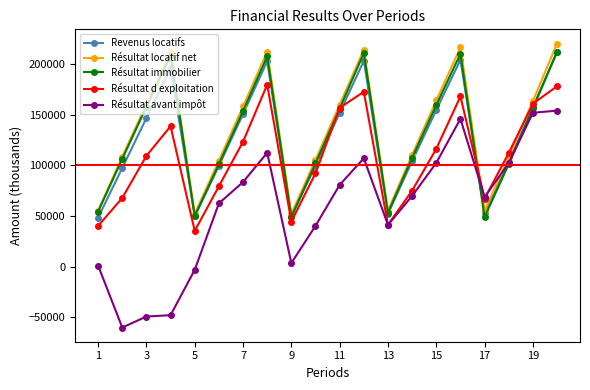

What is the minimum value for Résultat immobilier?

49016